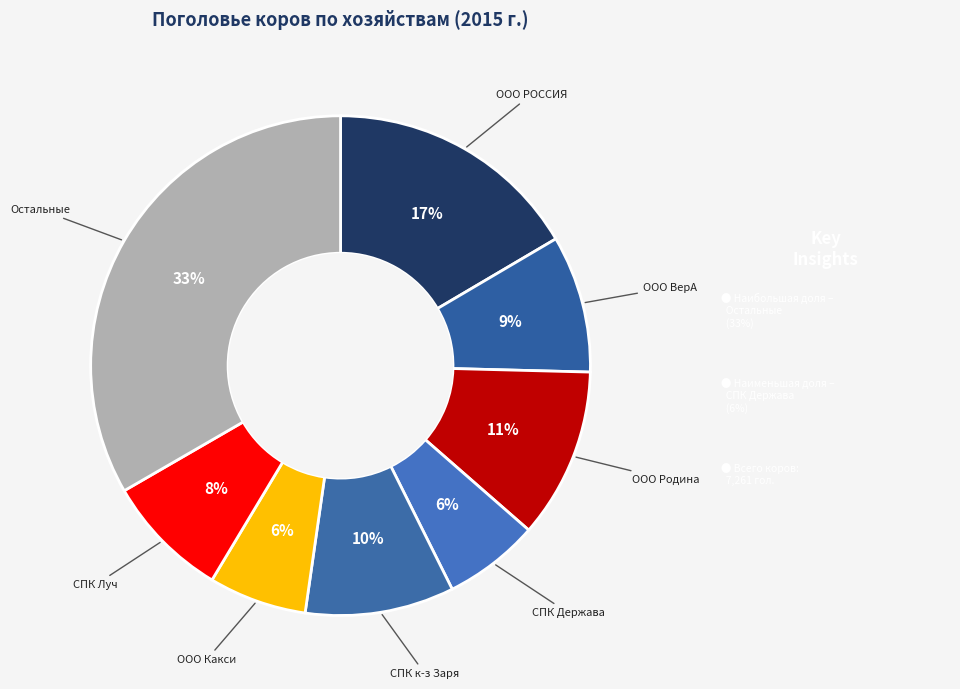

Count the number of slices in the pie.

8